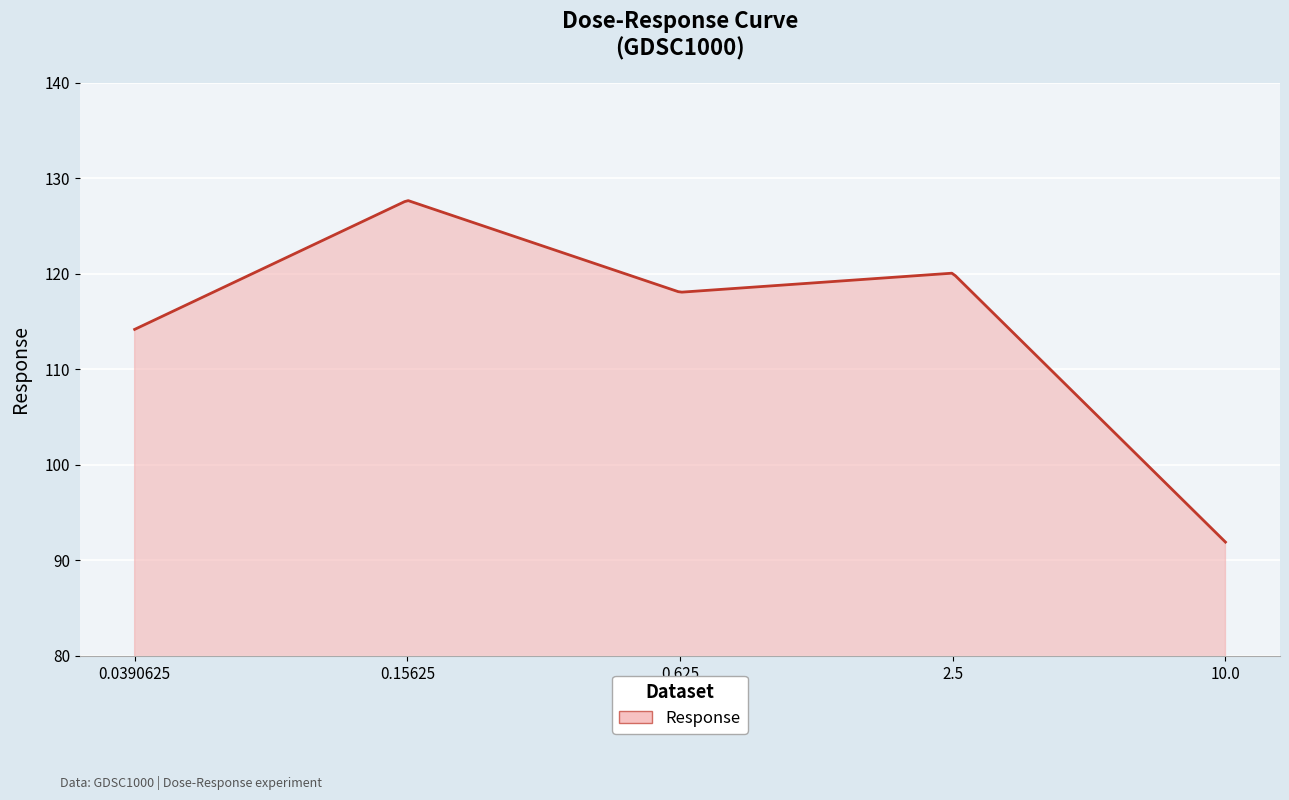

What is the difference between the maximum and minimum values?

35.8